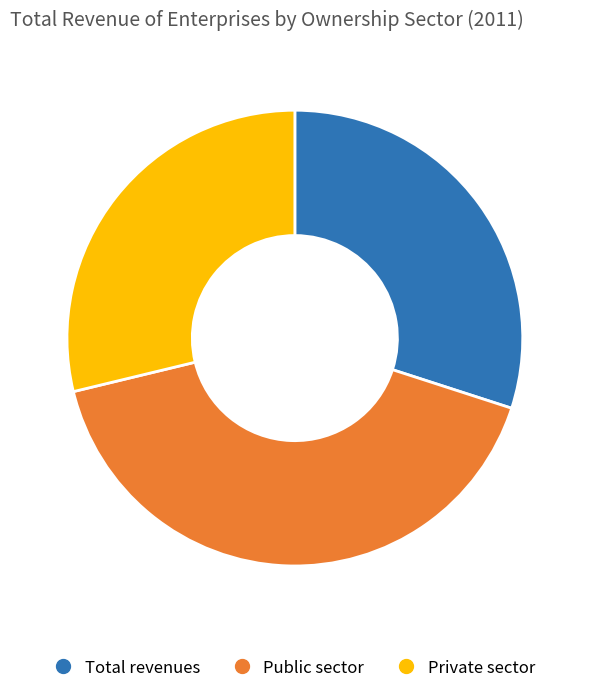

Between Public sector and Private sector, which is larger?

Public sector